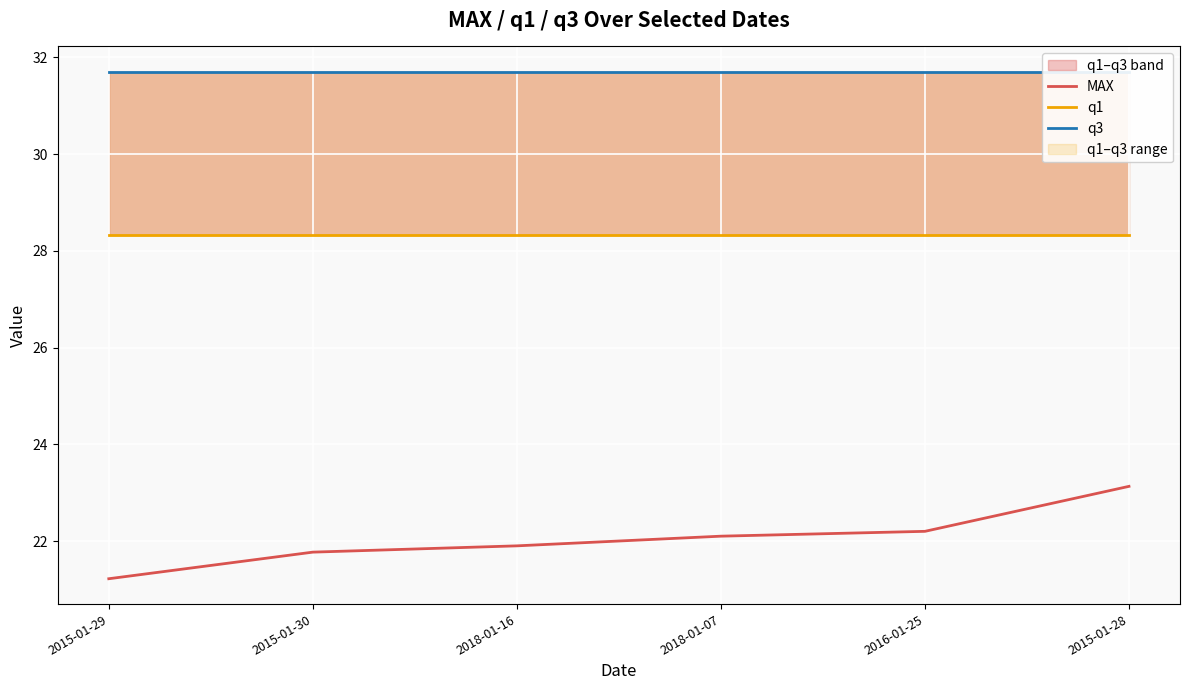

At which category is the sum across all series the highest?

2015-01-28